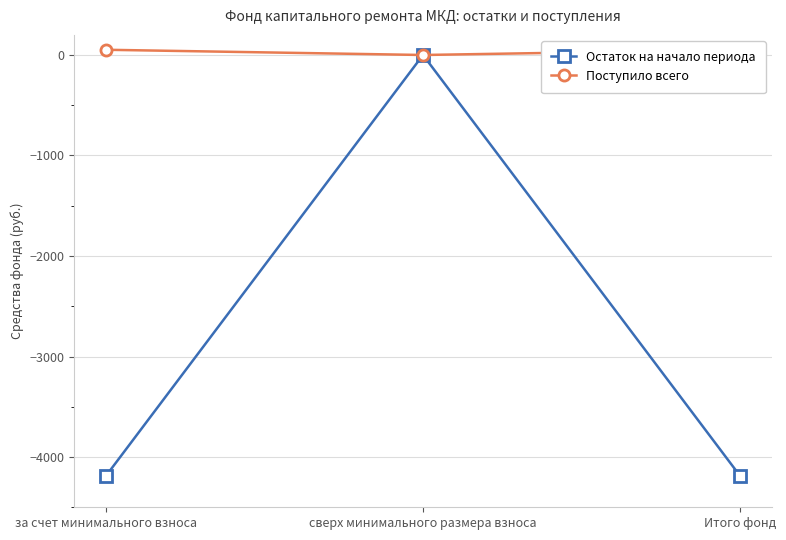

What are all the series names shown in the legend?

Остаток на начало периода, Поступило всего